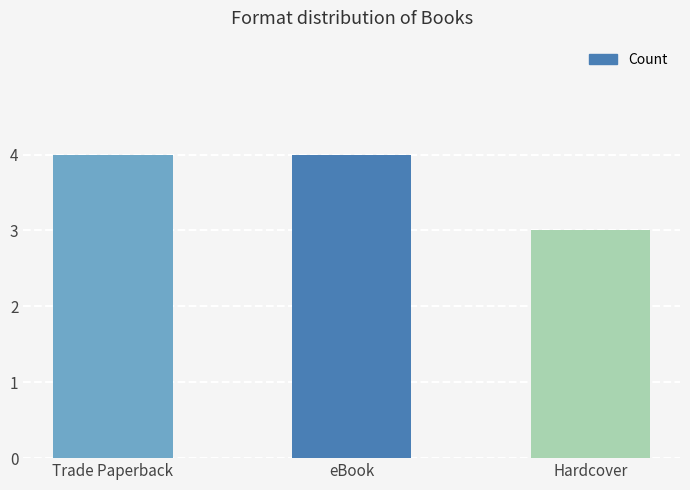

Count the number of categories in the chart.

3